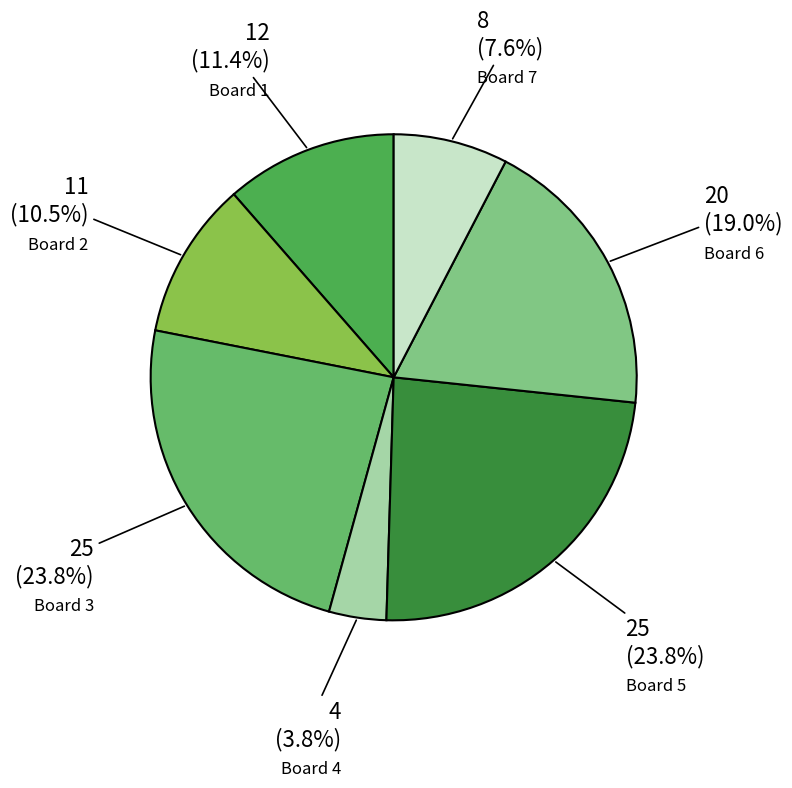

Which slice is the smallest?

Board 4